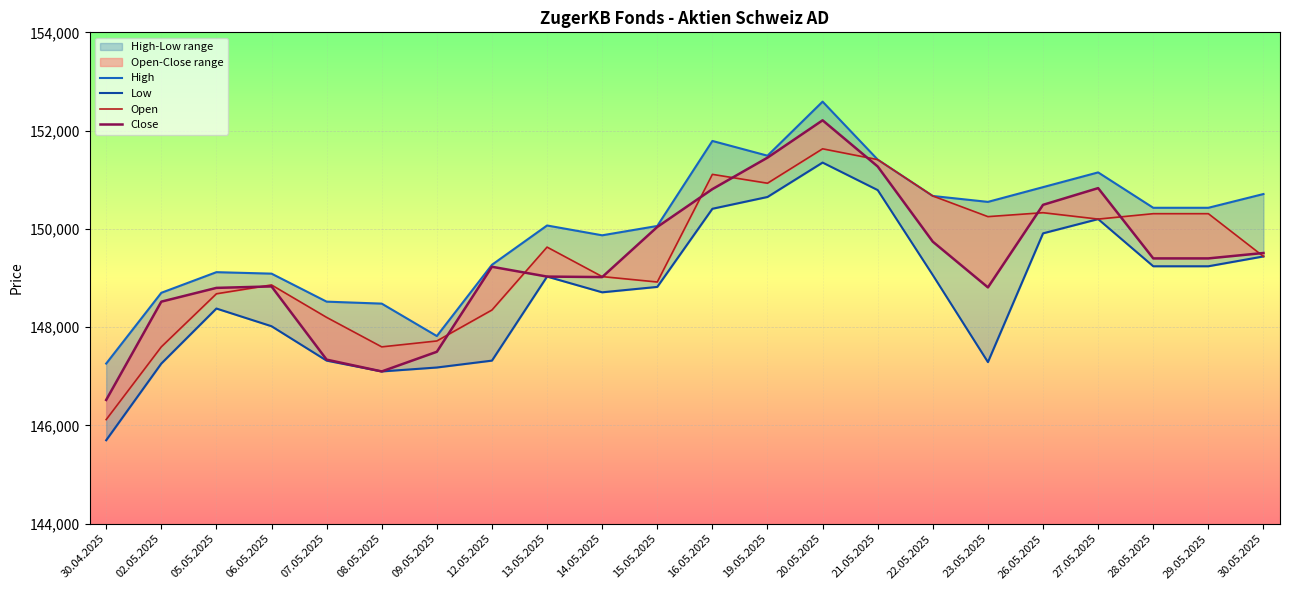

What is the label of the 4th point from the right?

27.05.2025